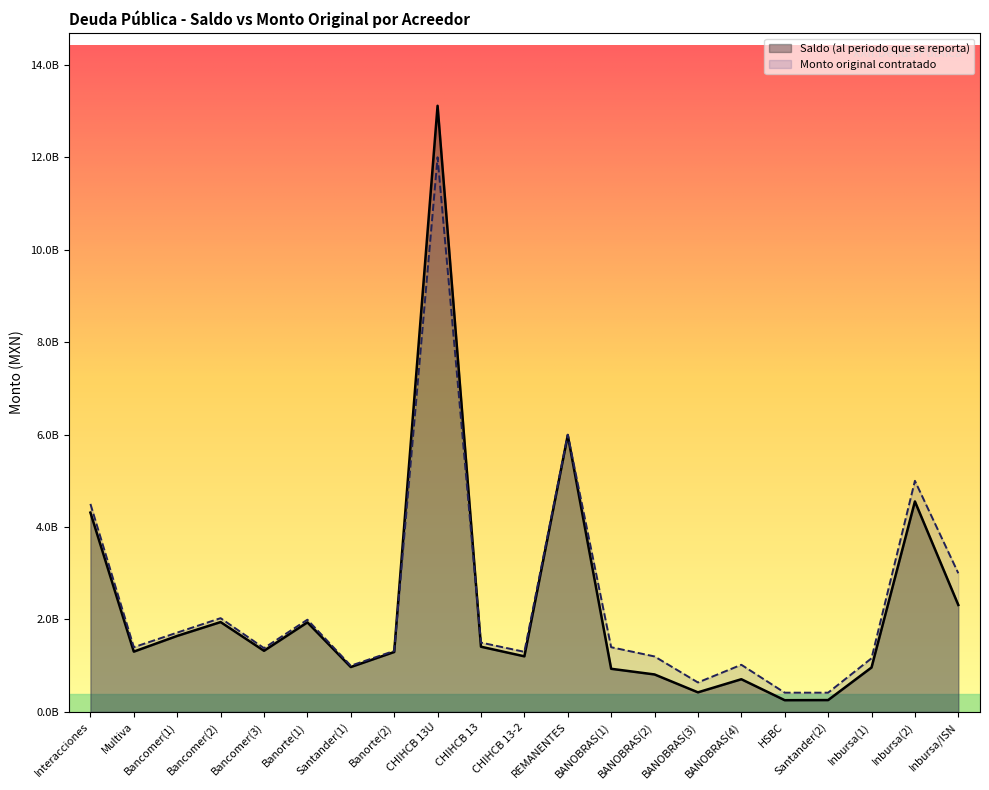

What position from the left is Santander(1)?

7